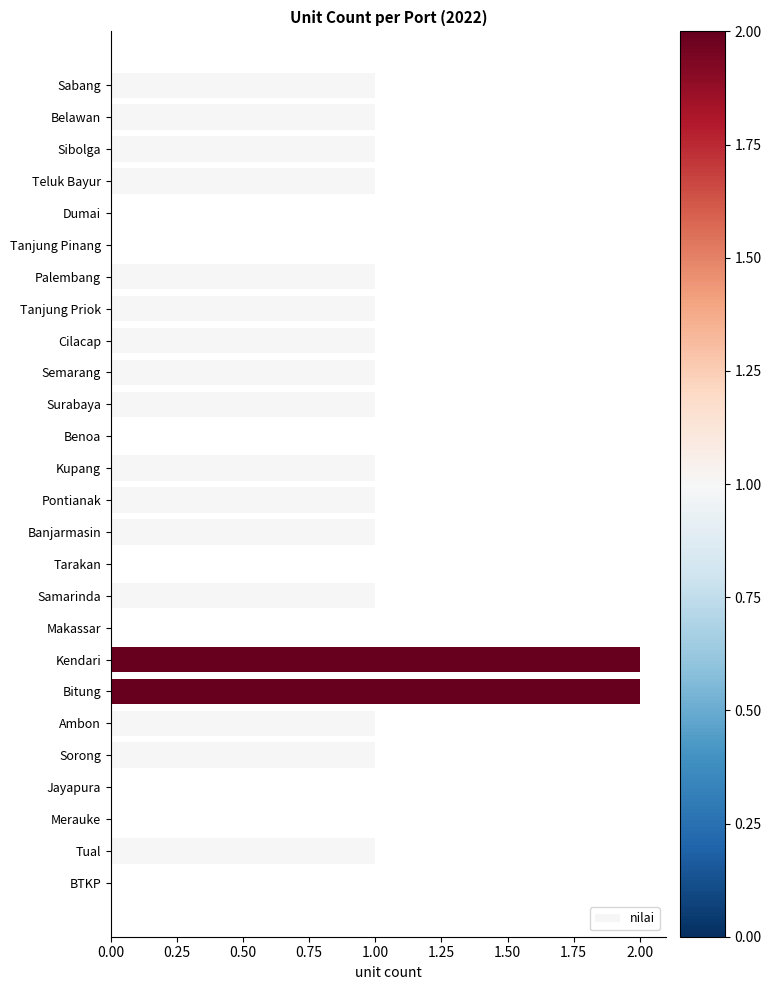

The value at Banjarmasin is 1. True or false?

True